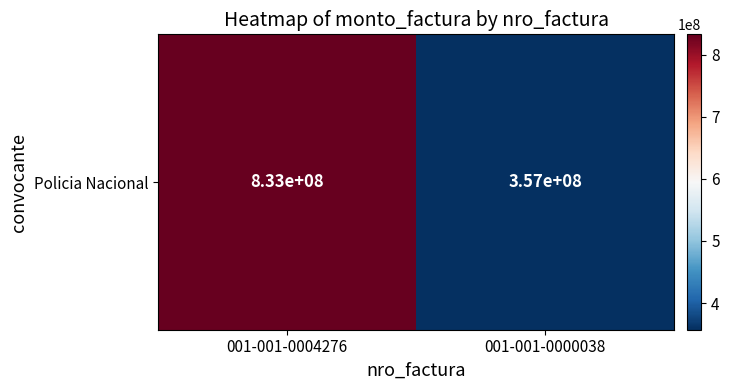

How many values are between 357000000 and 833000000?

2